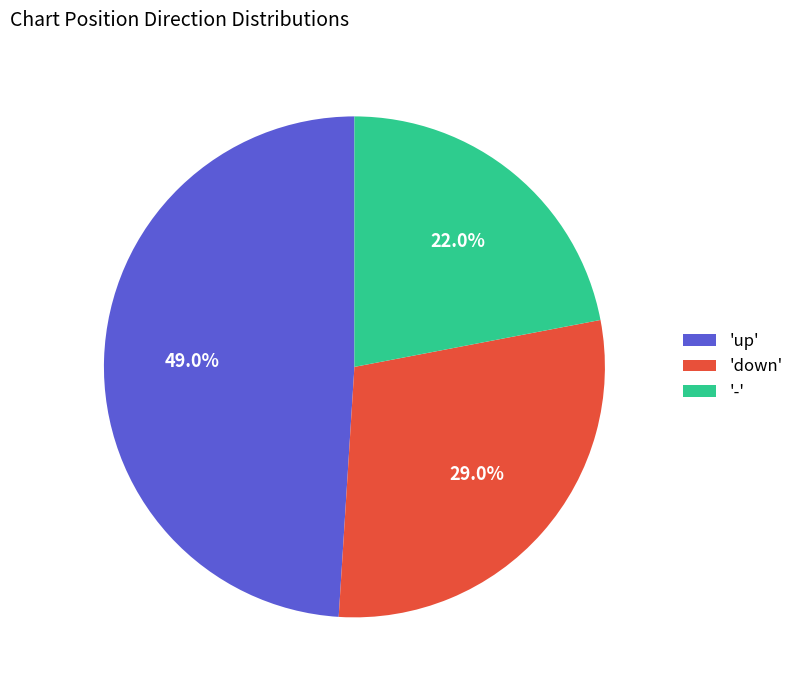

What is the largest slice in the pie chart?

'up'